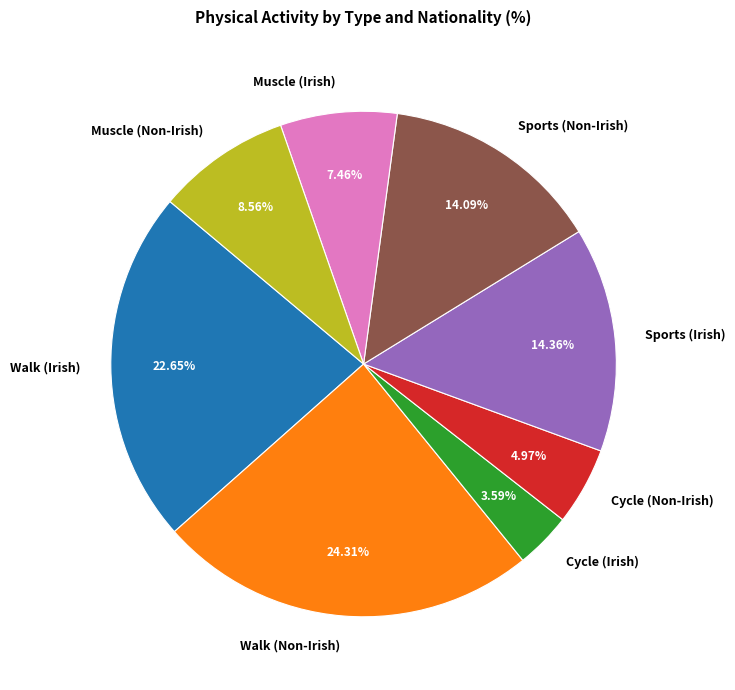

The Muscle (Irish) slice represents 7% of the pie. True or false?

True